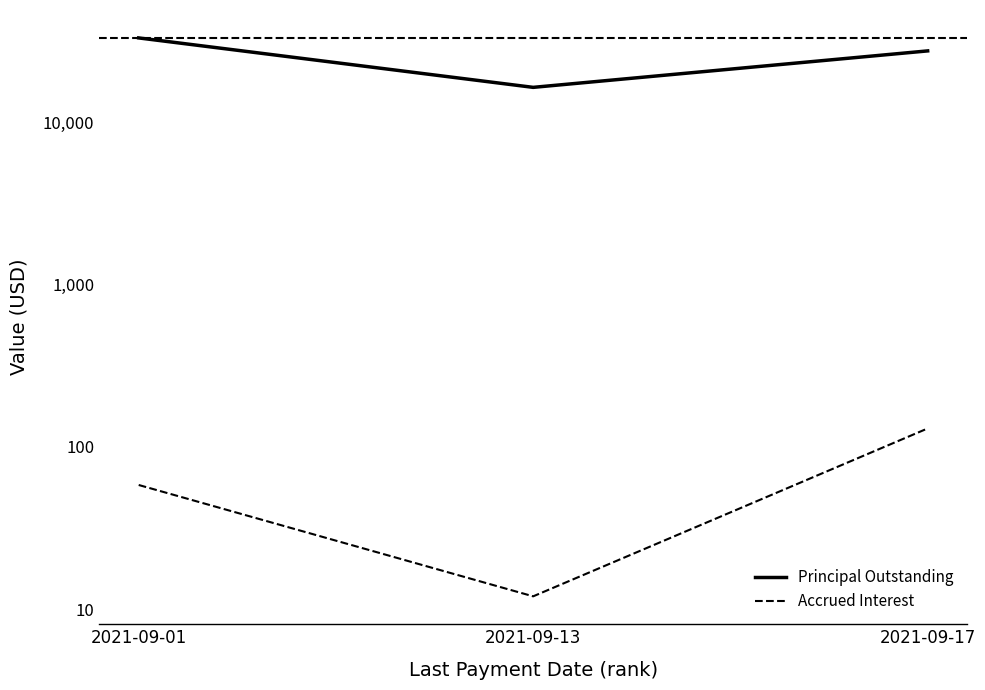

Count the number of data series in this chart.

2